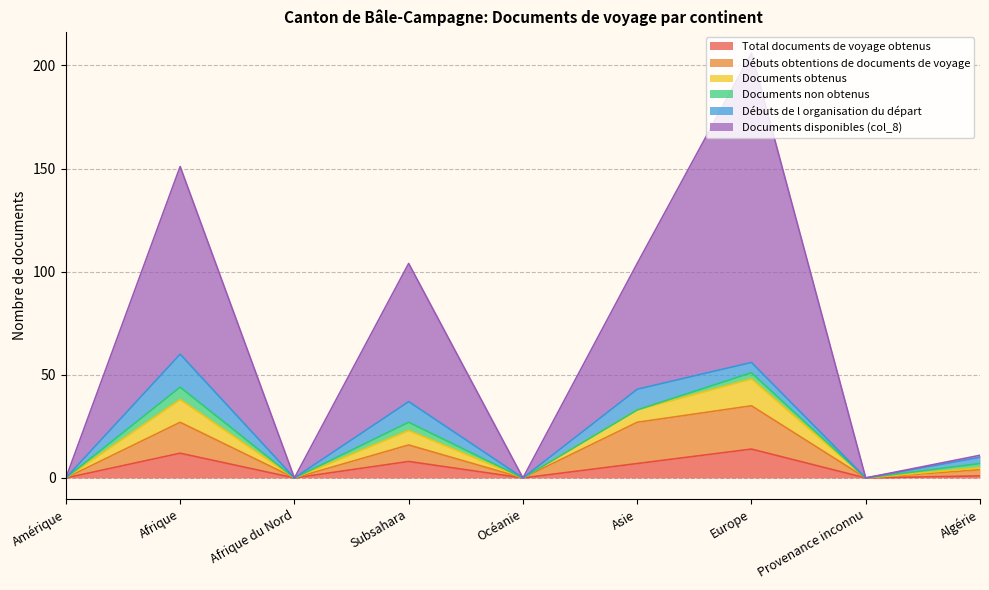

At which category is the sum across all series the highest?

Europe